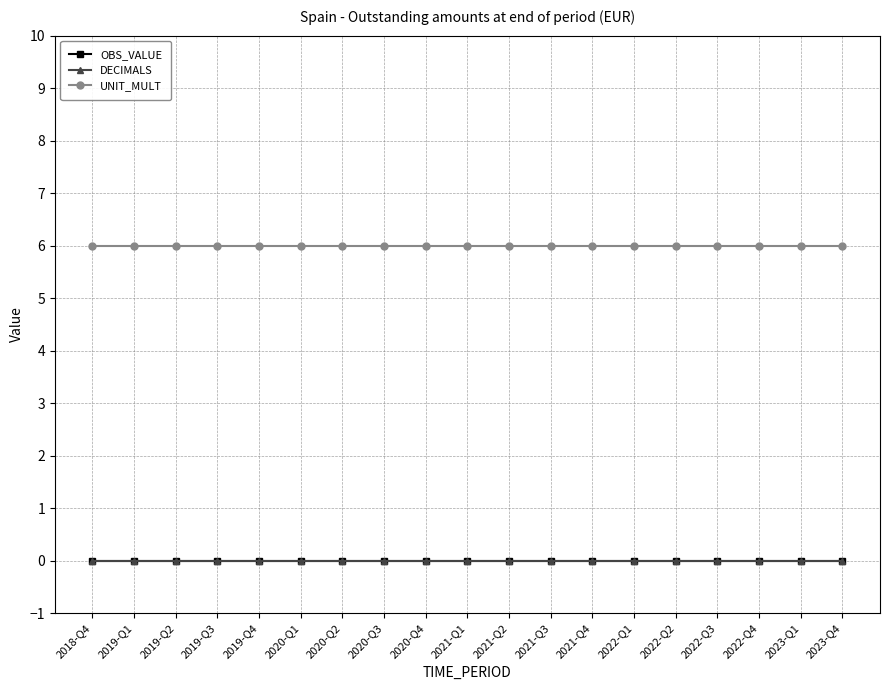

What is the difference between the highest and lowest values at 2018-Q4?

6